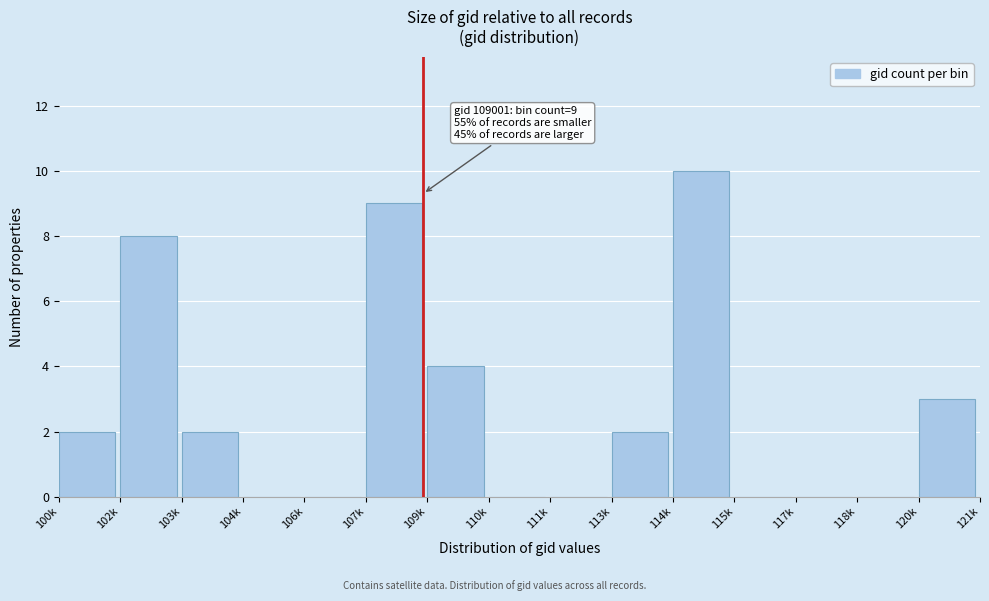

Reading left to right, transcribe all the data shown in this chart.

100k=2	102k=8	103k=2	104k=0	106k=0	107k=9	109k=4	110k=0	111k=0	113k=2	114k=10	115k=0	117k=0	118k=0	120k=3